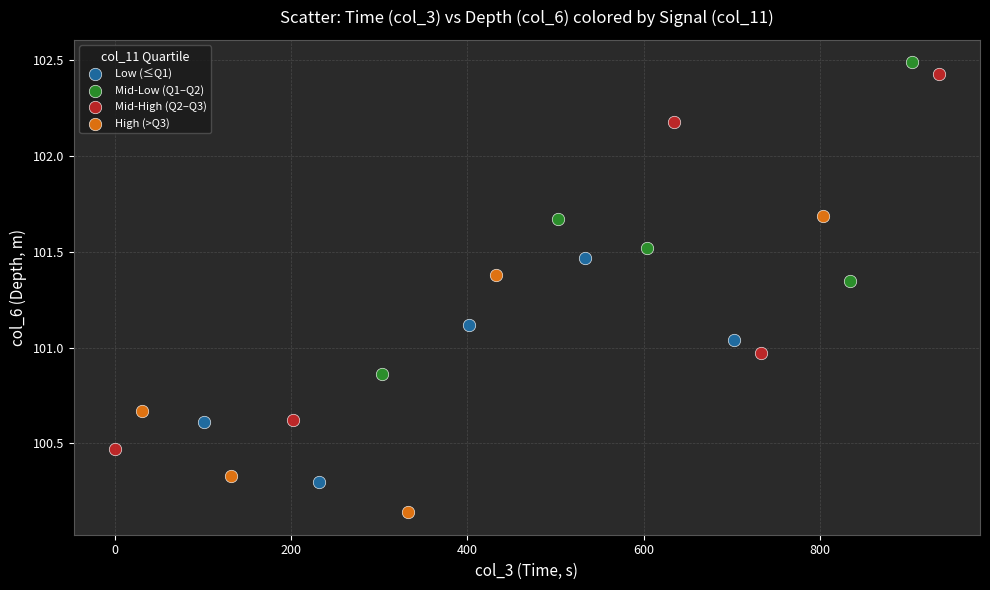

What are all the series names shown in the legend?

Low (≤Q1), Mid-Low (Q1–Q2), Mid-High (Q2–Q3), High (>Q3)